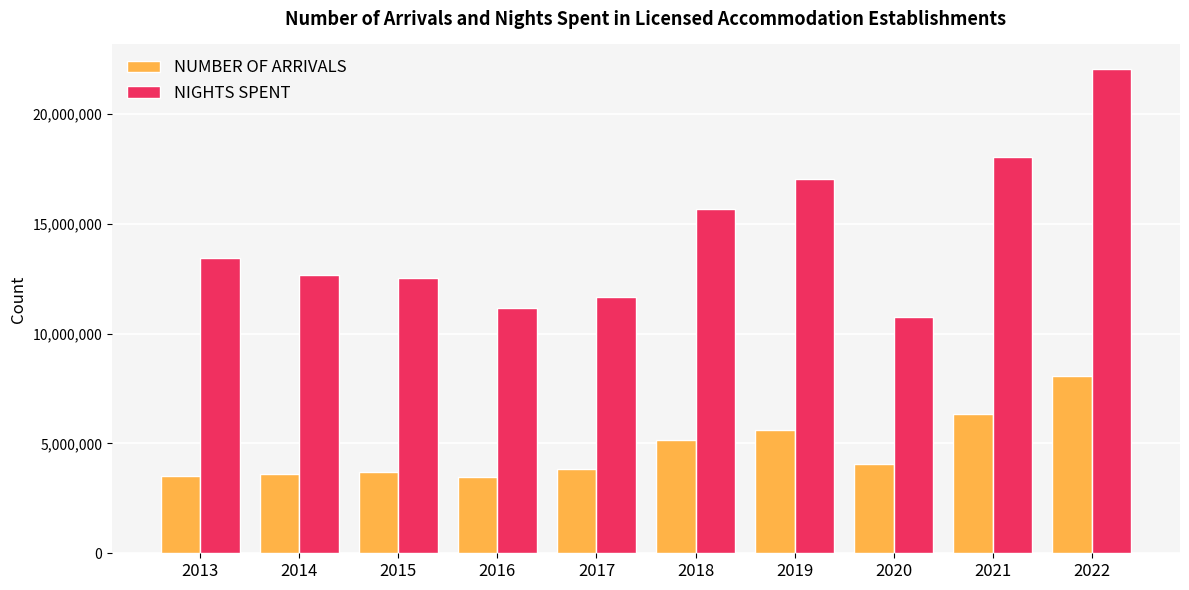

Count the number of data series in this chart.

2